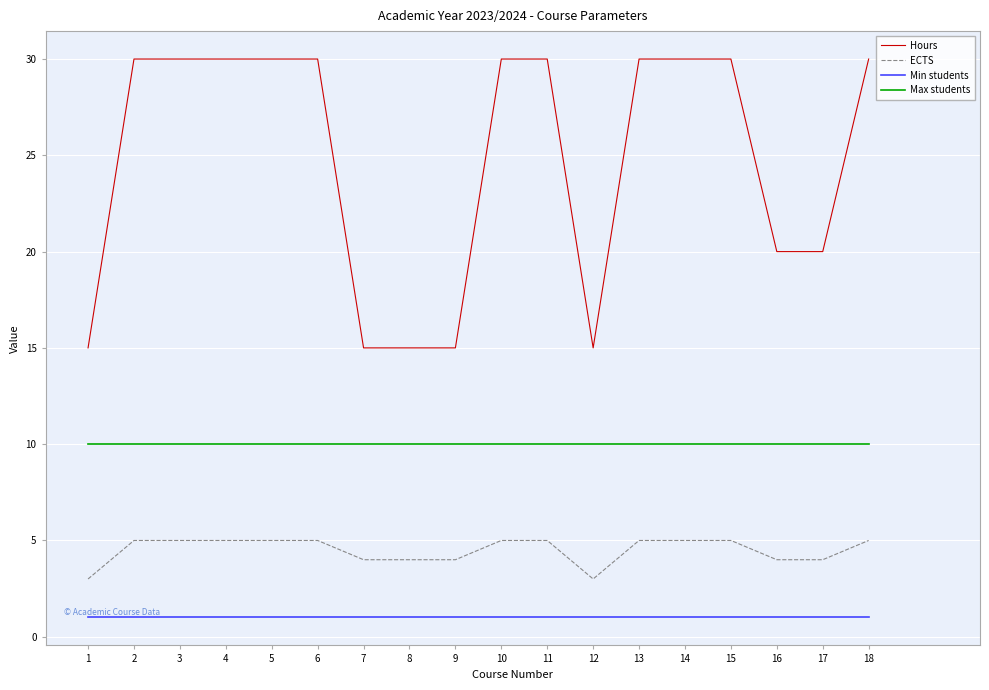

List the series in order of their peak value, highest first.

Hours, Max students, ECTS, Min students